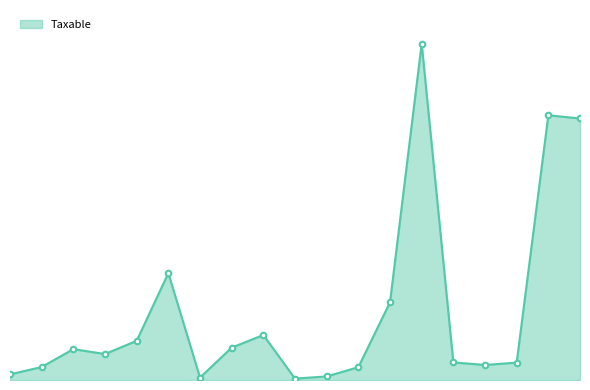

Reading left to right, extract all data points from this chart.

6043=250227.1	6044=575296.9	611=1366068.5	61101=1149043.7	61102=1735151.5	61103=4731146.9	61104=105900.0	61115=1433753.2	61123=1991862.2	61124=61813.2	61126=157990.0	61128=567460.5	61131=3437988.5	61134=14887859.8	61144=779642.1	61146=666085.5	61148=769080.9	61149=11717876.6	61150=11574631.1